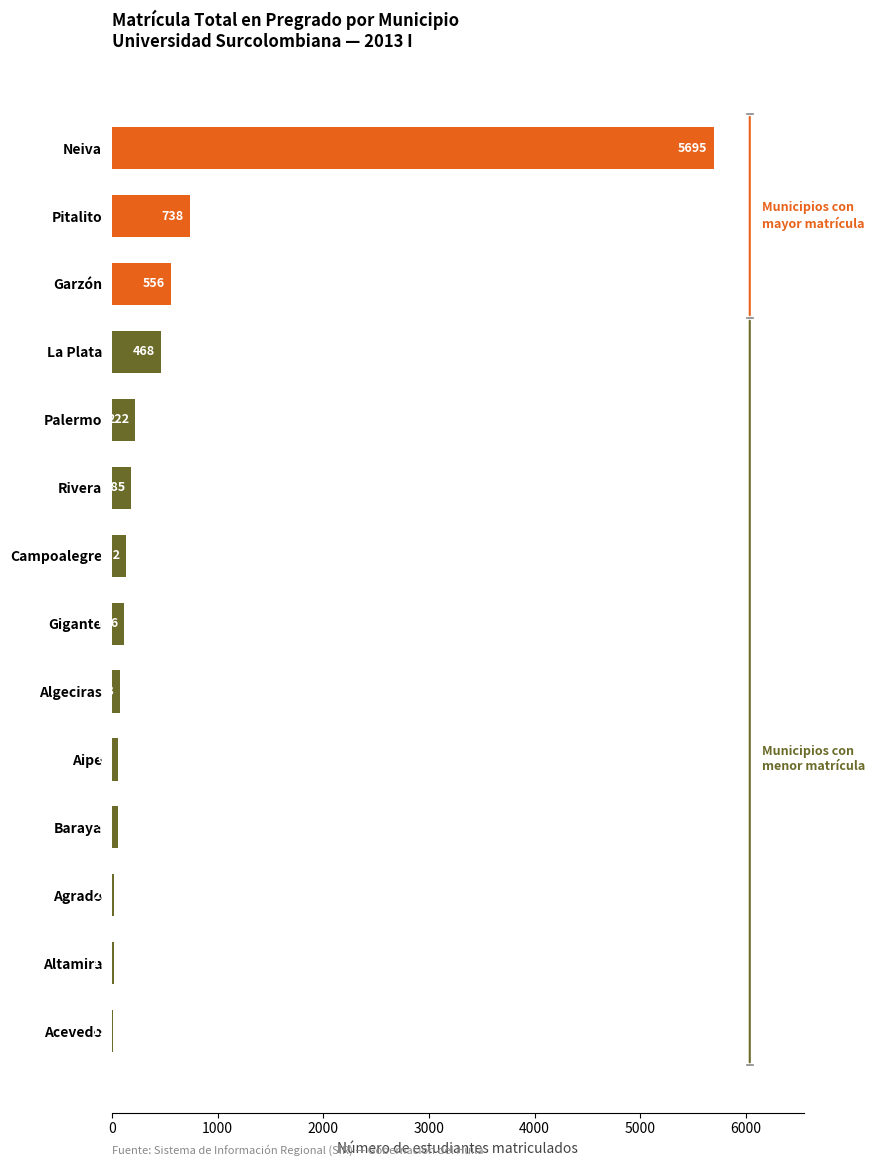

Are the bars grouped side by side (vs. stacked)?

No